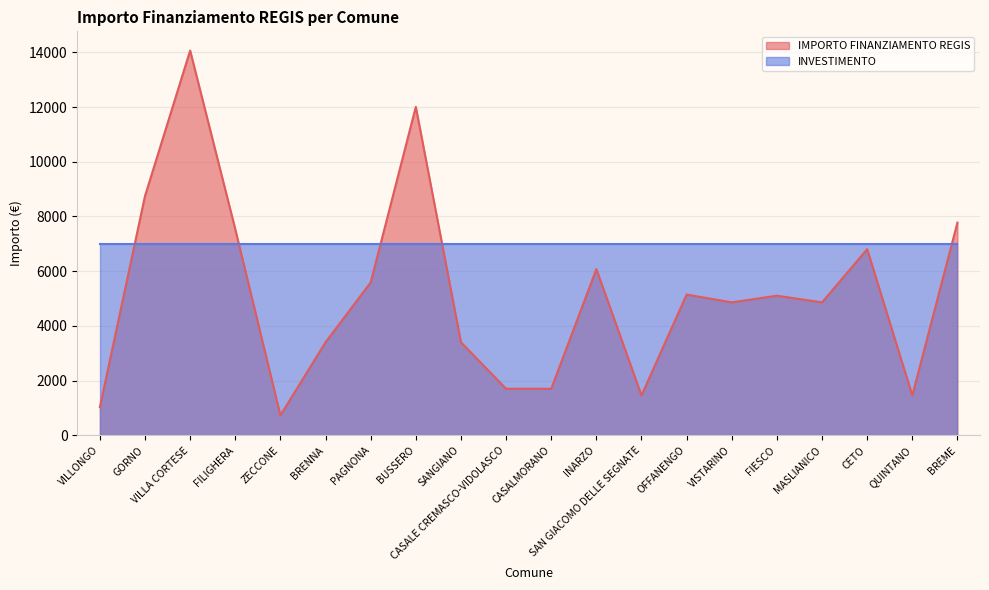

Does the chart display data point markers on the line(s)?

No